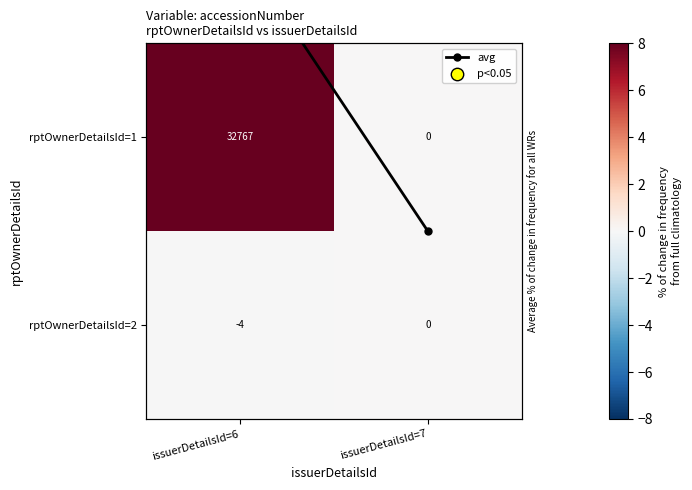

What is the difference between the highest and lowest values at issuerDetailsId=7?

0.5